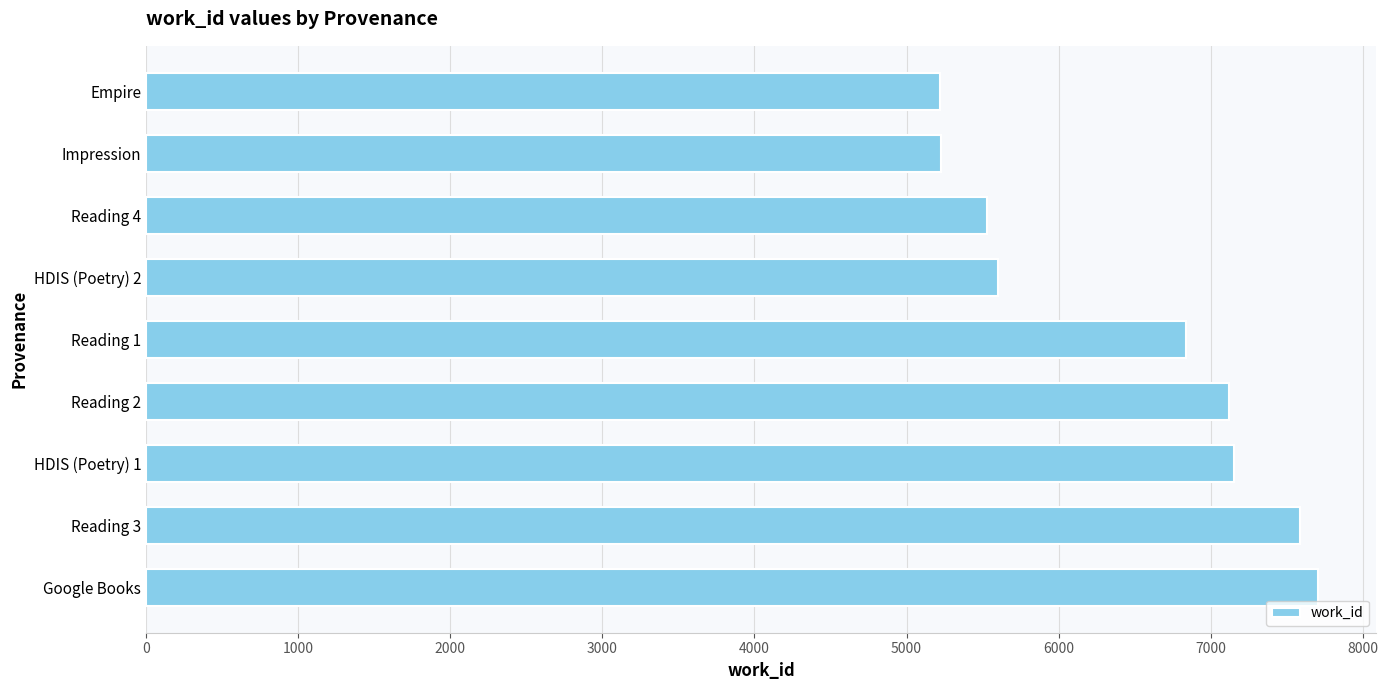

What is the minimum value shown in the chart?

5219